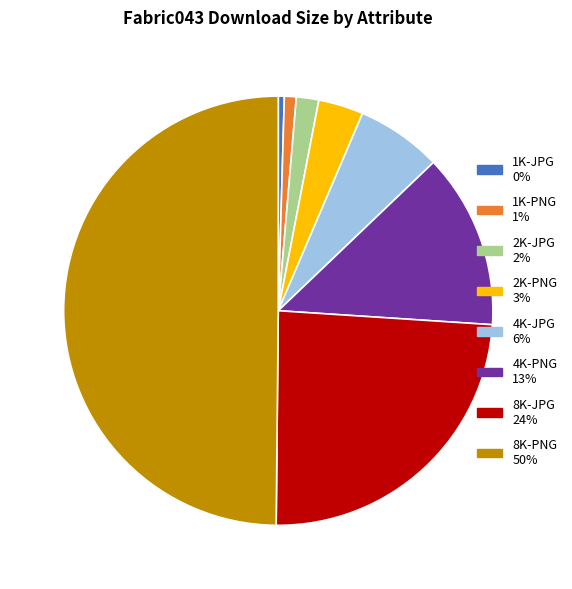

The 8K-JPG slice represents 24% of the pie. True or false?

True